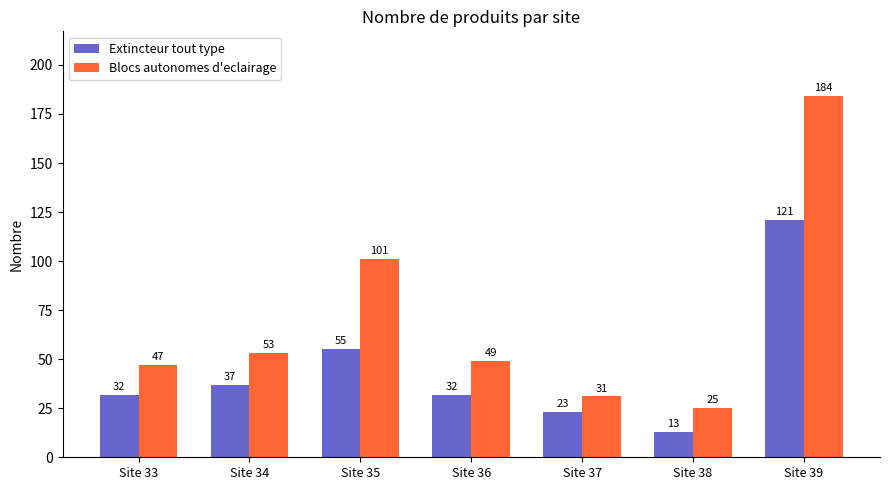

How many groups of bars are there?

7